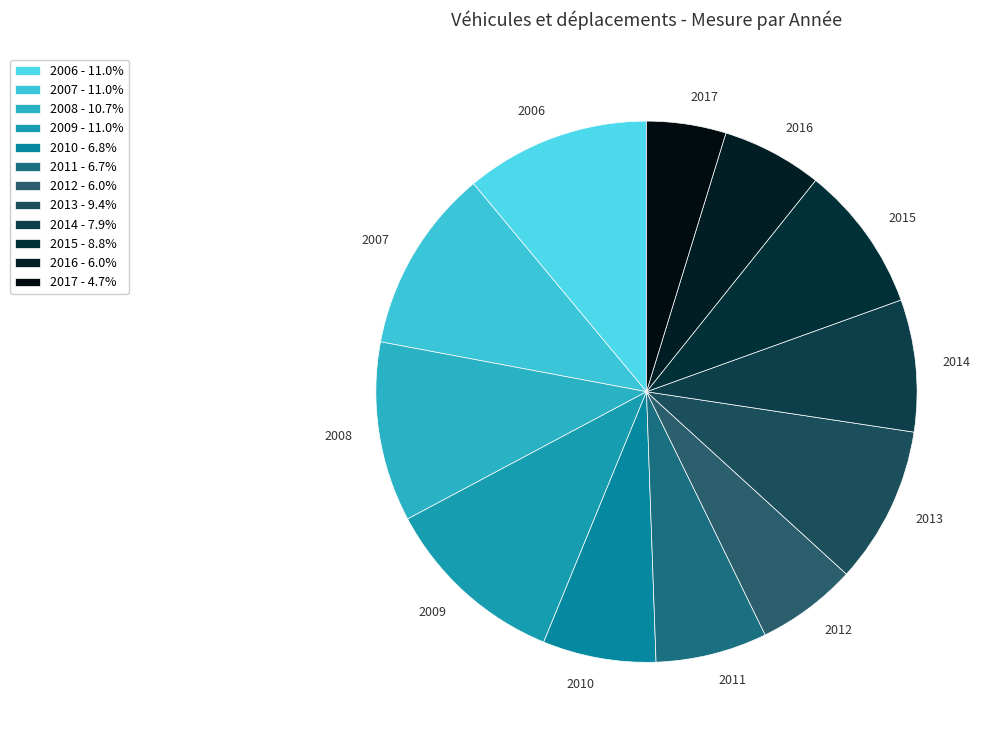

How many slices are in this pie chart?

12